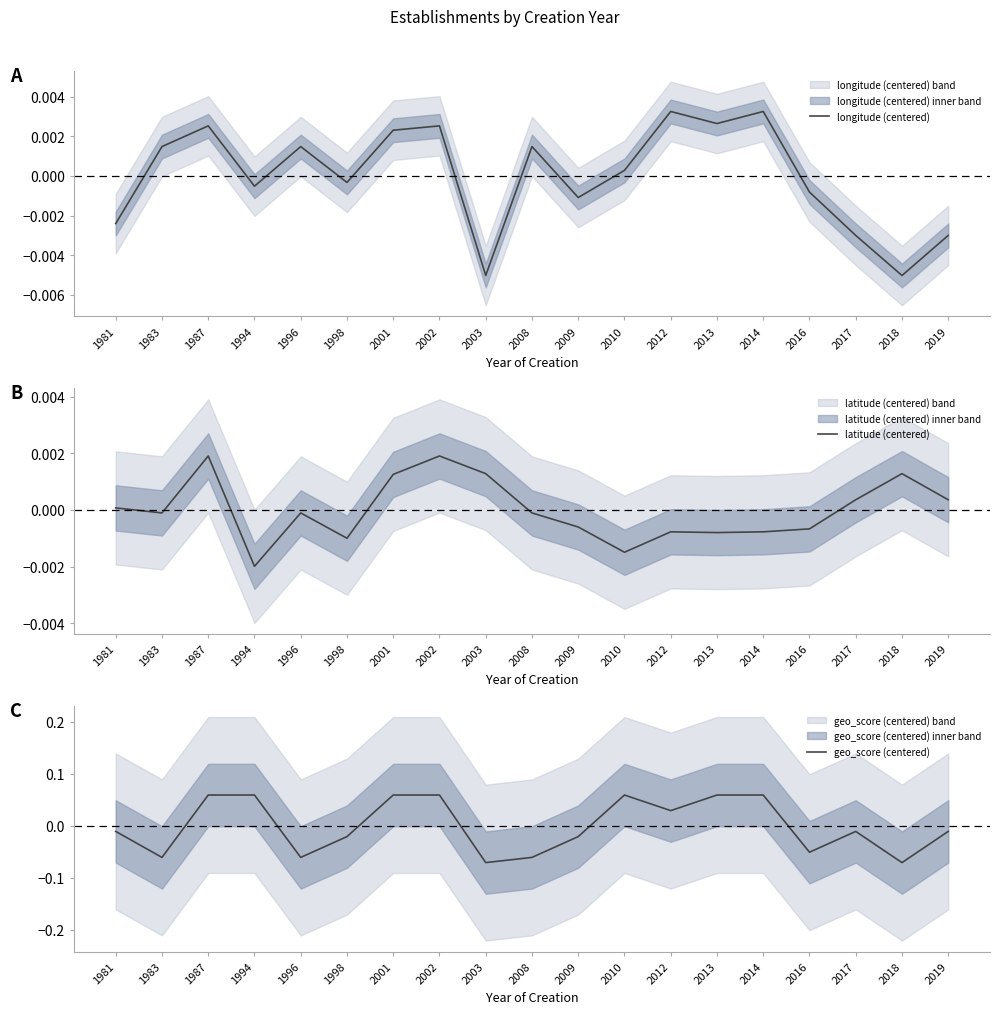

How many negative values does the longitude (centered) series have?

9